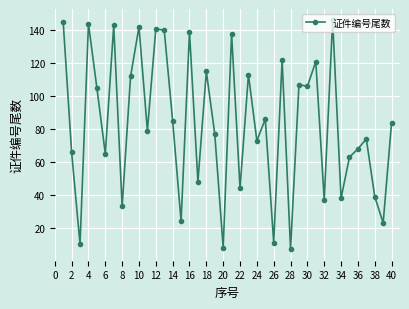

What is the value of the 35th point from the left?

63